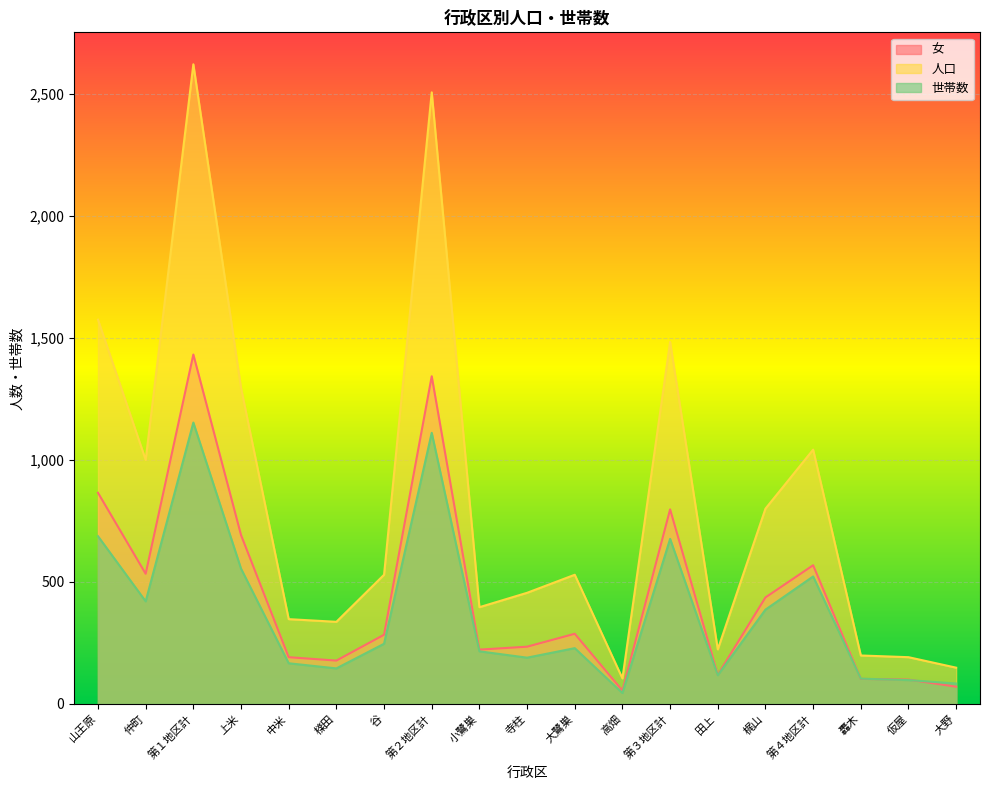

What is the difference between the highest and lowest values at 第２地区計?

1396